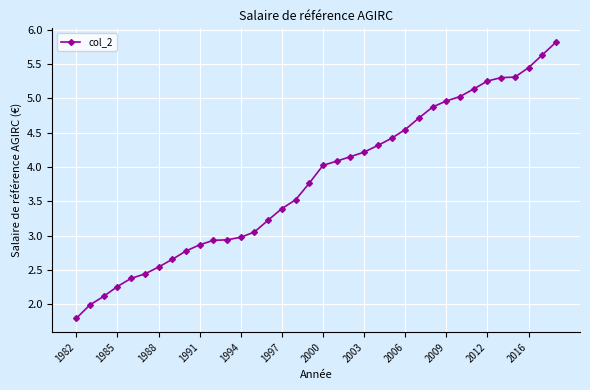

What is the maximum value shown in the chart?

5.8